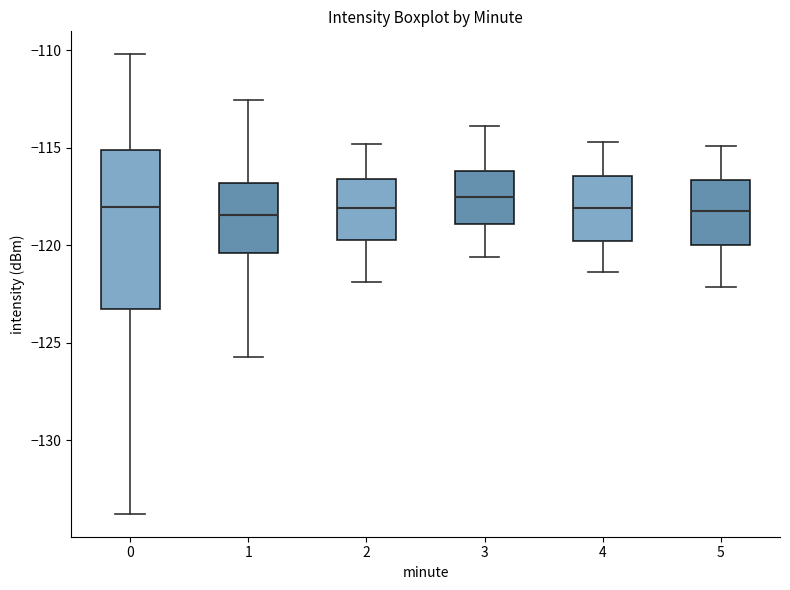

Reading left to right, transcribe this box plot: for each box, give where its median line is, the range the box spans, and where its two whiskers end, as read against the y-axis. The values are not printed on the chart, so give them approximately, as read against the axis.

0: median -118.0, box -123.5 to -115.0, whiskers -134.0 to -110.0
1: median -118.5, box -120.5 to -117.0, whiskers -125.5 to -112.5
2: median -118.0, box -119.5 to -116.5, whiskers -122.0 to -115.0
3: median -117.5, box -119.0 to -116.0, whiskers -120.5 to -114.0
4: median -118.0, box -120.0 to -116.5, whiskers -121.5 to -114.5
5: median -118.0, box -120.0 to -116.5, whiskers -122.0 to -115.0